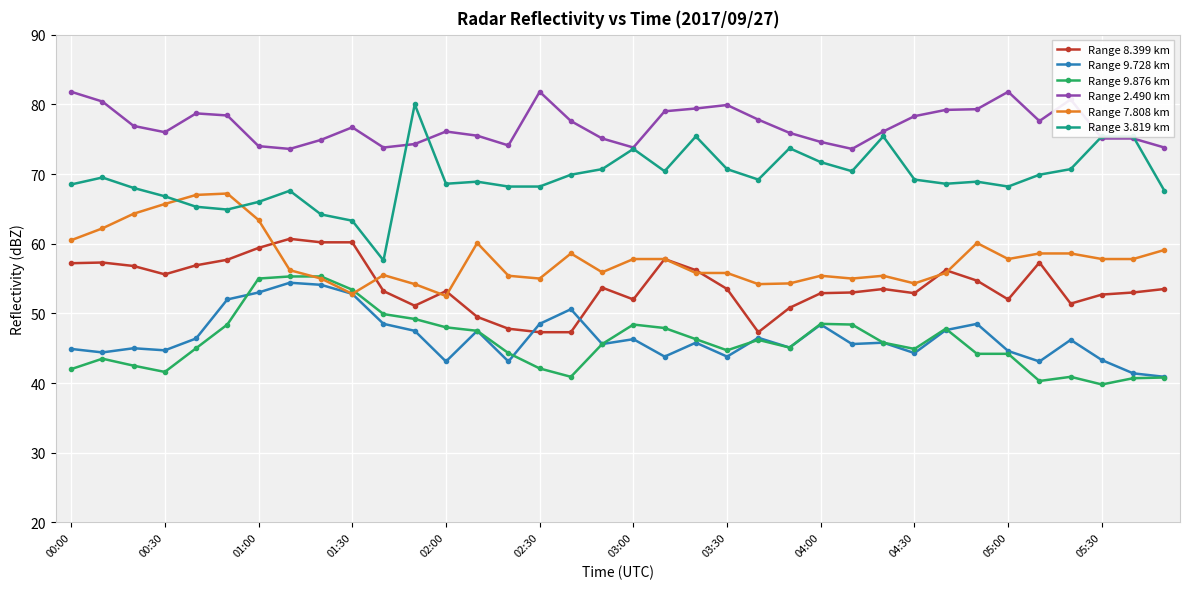

What is the difference between the maximum and minimum values in the Range 2.490 km series?

8.2